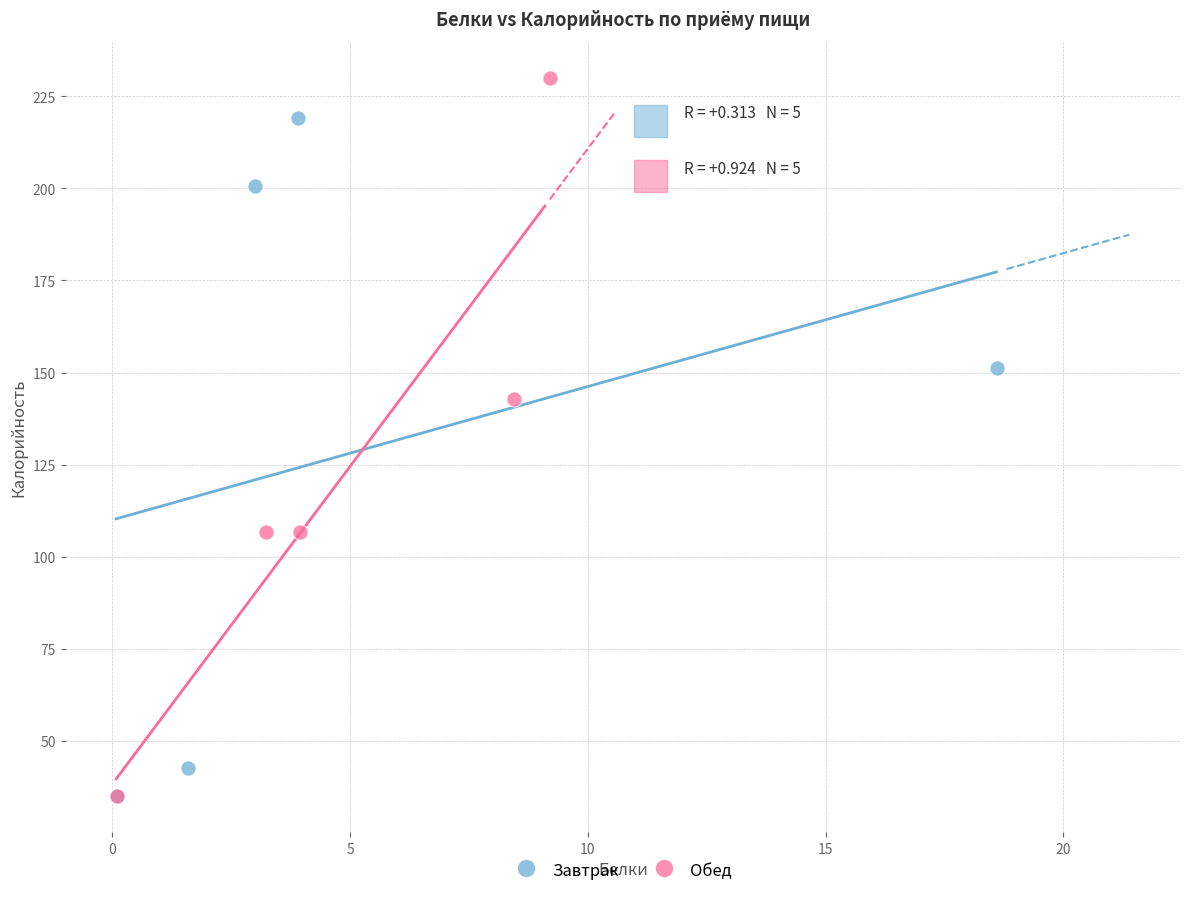

Which series contains the highest Y value?

Обед